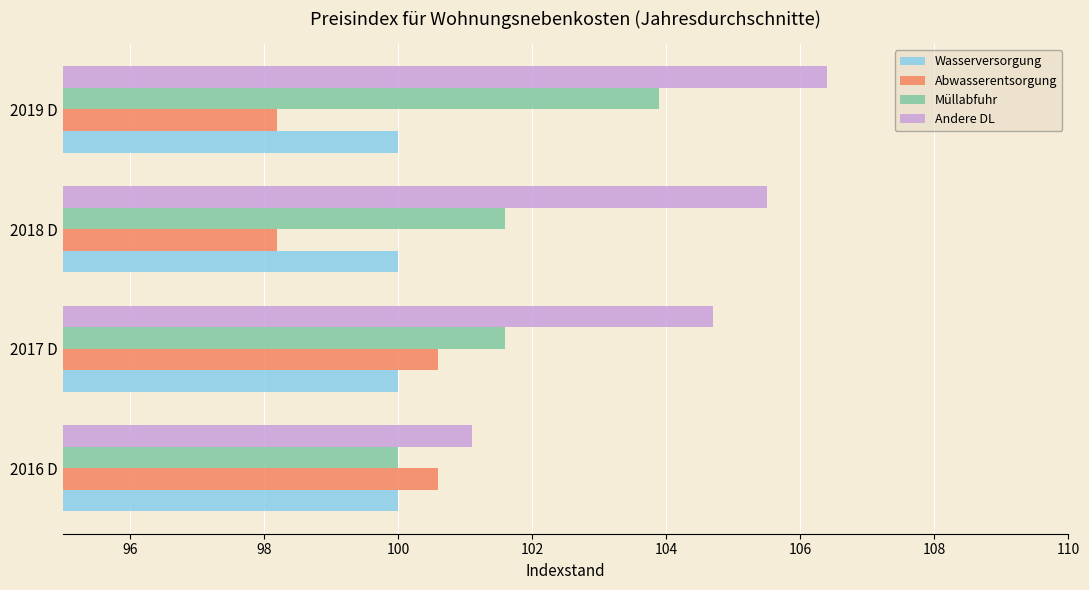

How many Müllabfuhr values are between 101 and 103?

2